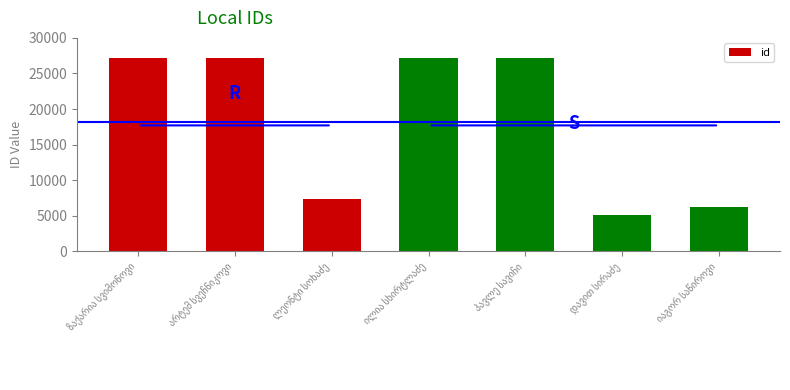

What is the average value?

18203